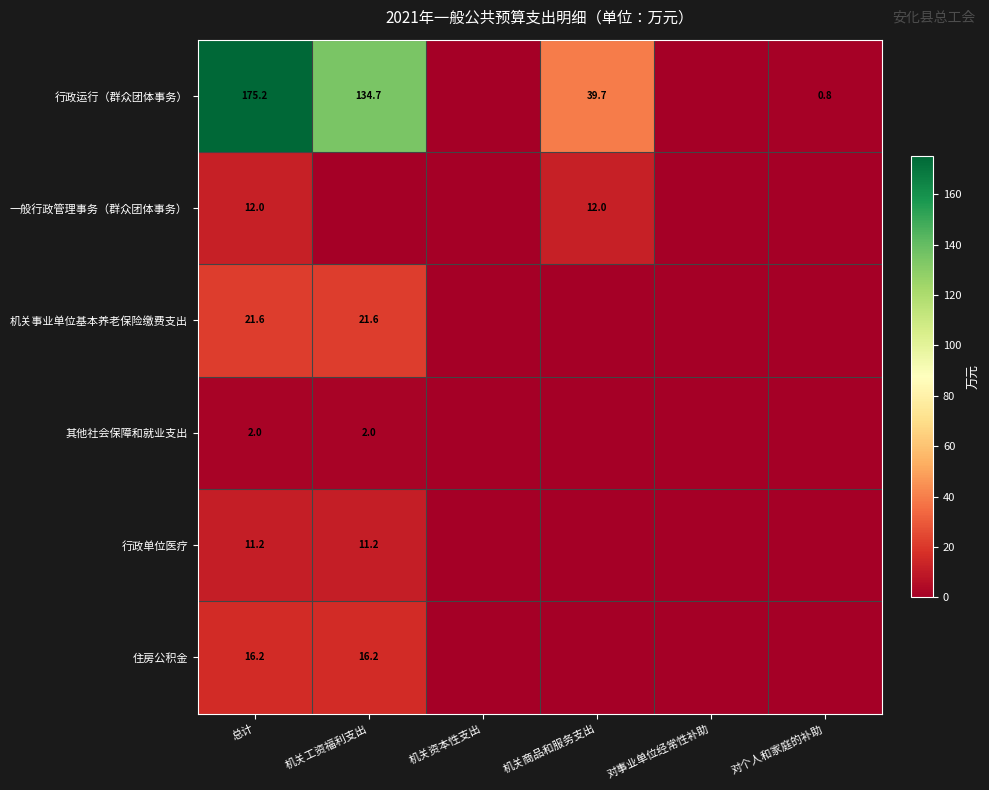

At 总计, list the series in order from largest to smallest.

行政运行（群众团体事务）, 机关事业单位基本养老保险缴费支出, 住房公积金, 一般行政管理事务（群众团体事务）, 行政单位医疗, 其他社会保障和就业支出